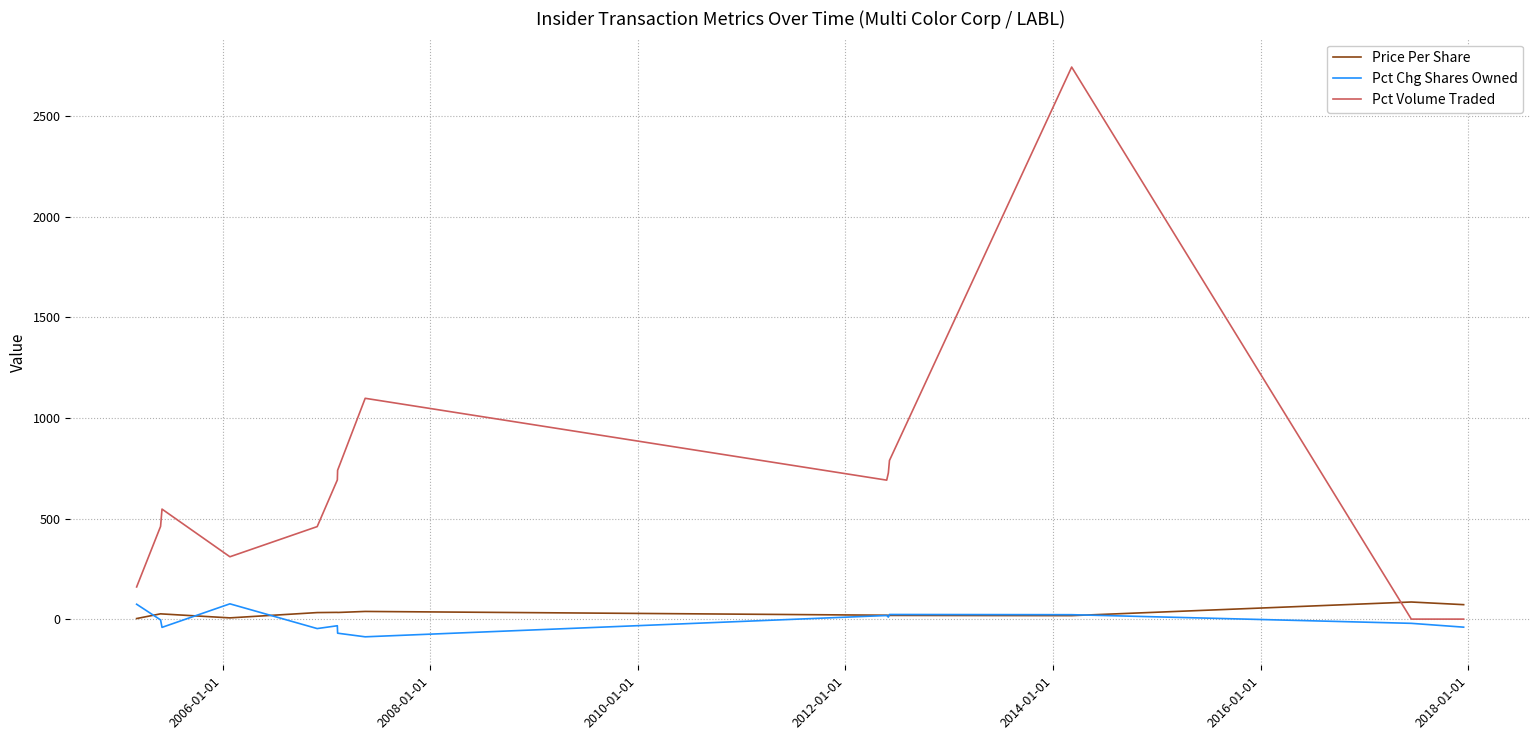

Which series has the widest spread of values?

Pct Volume Traded